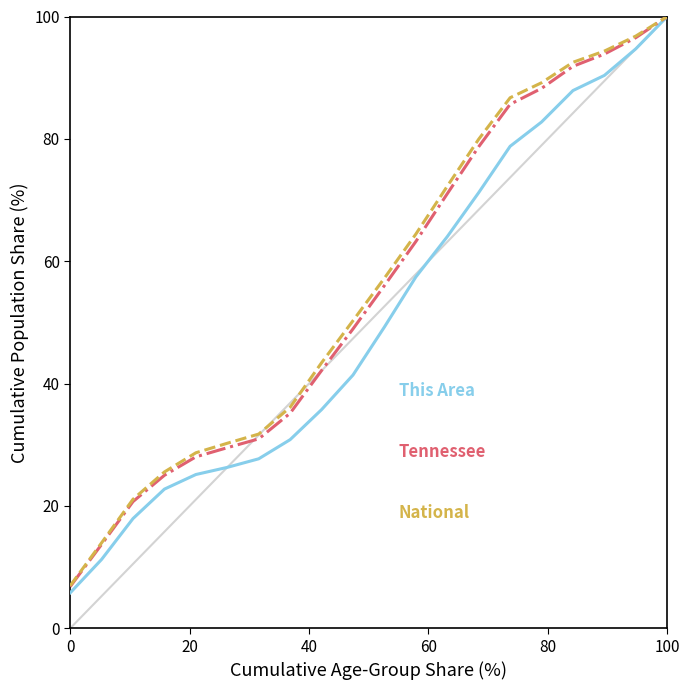

What is the greatest value displayed?

100.0